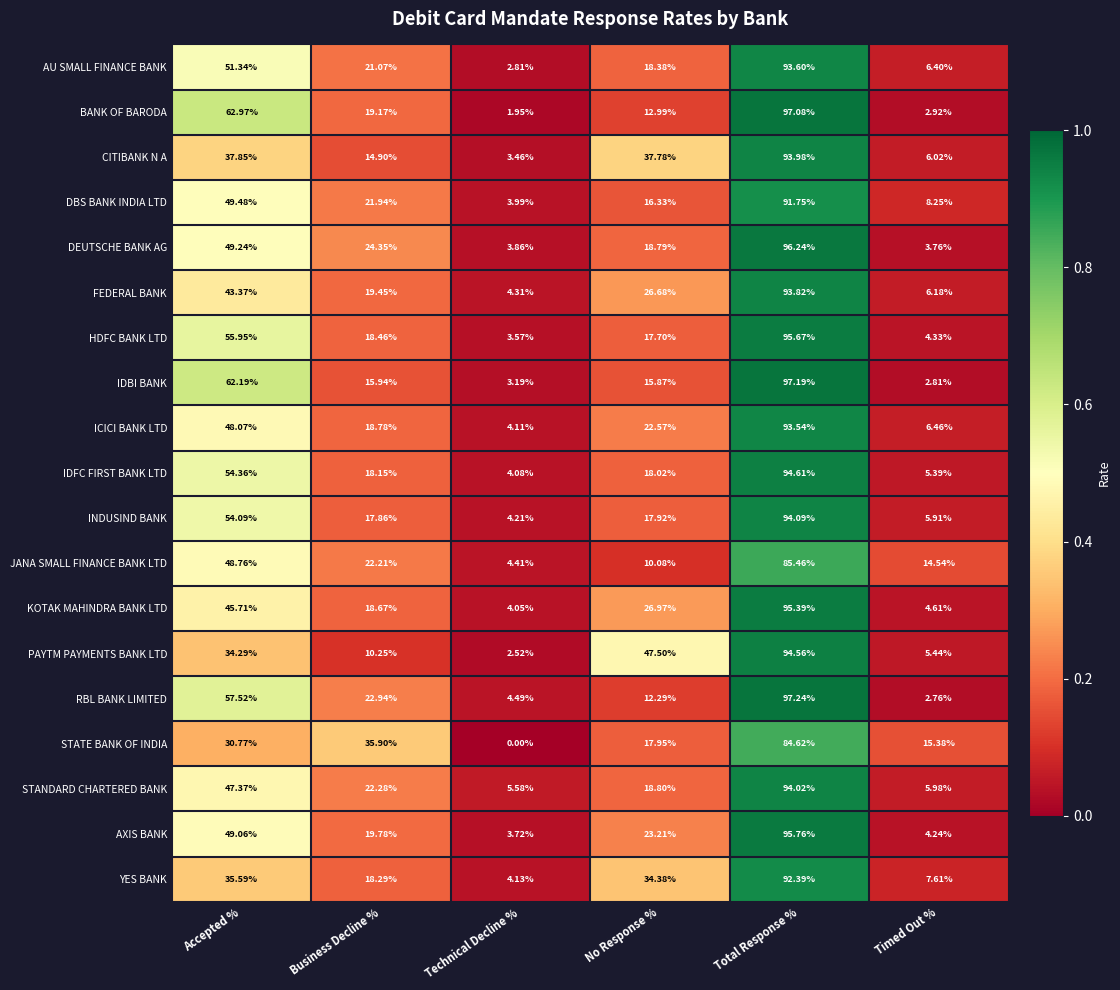

Between Business Decline % and No Response %, which series saw the biggest shift?

PAYTM PAYMENTS BANK LTD